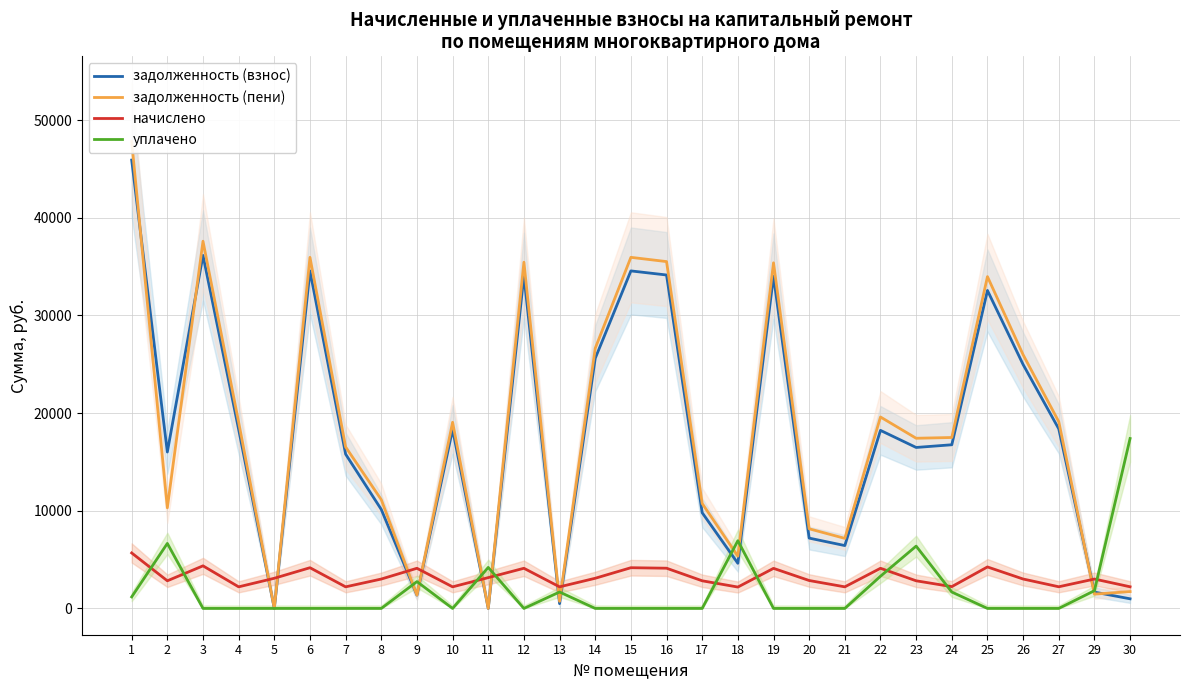

Reading left to right, what are all the values shown in this chart?

задолженность (взнос): 1=45908.7	2=16015.4	3=36147.0	4=18324.2	5=0.0	6=34559.3	7=15797.1	8=10132.8	9=1367.6	10=18324.2	11=0.0	12=34081.9	13=491.2	14=25606.1	15=34559.3	16=34141.4	17=9799.8	18=4620.8	19=34022.2	20=7201.1	21=6436.9	22=18230.9	23=16481.9	24=16758.1	25=32557.6	26=24973.6	27=18384.0	29=1672.0	30=986.0
задолженность (пени): 1=47802.3	2=10303.3	3=37600.4	4=19061.0	5=0.0	6=35948.9	7=16533.9	8=11136.0	9=1365.1	10=19061.0	11=0.0	12=35452.3	13=728.0	14=26635.7	15=35948.9	16=35514.2	17=10743.0	18=5350.4	19=35390.2	20=8153.9	21=7173.7	22=19601.3	23=17425.1	24=17502.1	25=33973.6	26=25977.7	27=19123.2	29=1464.2	30=1725.2
начислено: 1=5680.8	2=2829.6	3=4360.3	4=2210.4	5=3088.8	6=4168.8	7=2210.4	8=3009.6	9=4111.2	10=2210.4	11=3153.6	12=4111.2	13=2210.4	14=3088.8	15=4168.8	16=4118.4	17=2829.6	18=2188.8	19=4104.0	20=2858.4	21=2210.4	22=4111.2	23=2829.6	24=2232.0	25=4248.0	26=3012.5	27=2217.6	29=3009.6	30=2217.6
уплачено: 1=1180.5	2=6655.3	3=0.0	4=0.0	5=0.0	6=0.0	7=0.0	8=0.0	9=2746.1	10=0.0	11=4198.4	12=0.0	13=1682.0	14=0.0	15=0.0	16=0.0	17=0.0	18=6933.3	19=0.0	20=0.0	21=0.0	22=3296.7	23=6380.7	24=1677.7	25=0.0	26=0.0	27=0.0	29=1817.1	30=17398.0